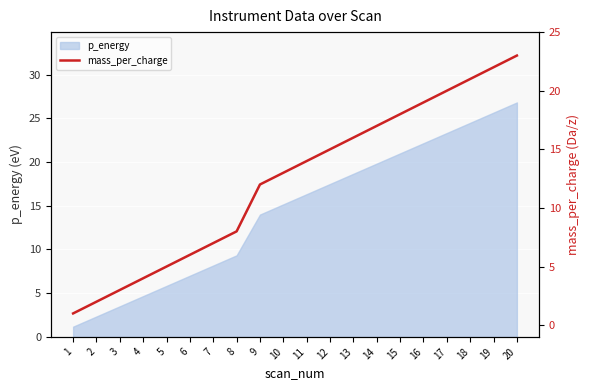

List the labels in order of value, smallest first.

1, 2, 3, 4, 5, 6, 7, 8, 9, 10, 11, 12, 13, 14, 15, 16, 17, 18, 19, 20